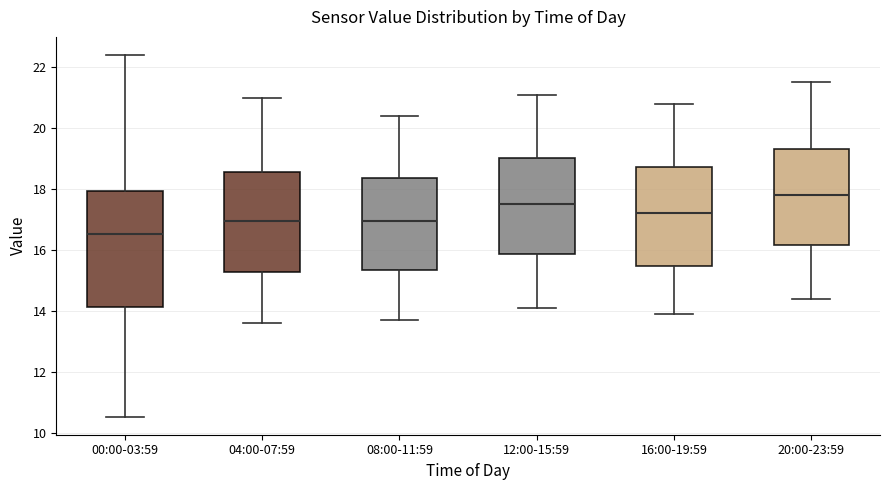

Comparing the boxes themselves (not the whiskers), which one is the tallest?

00:00-03:59